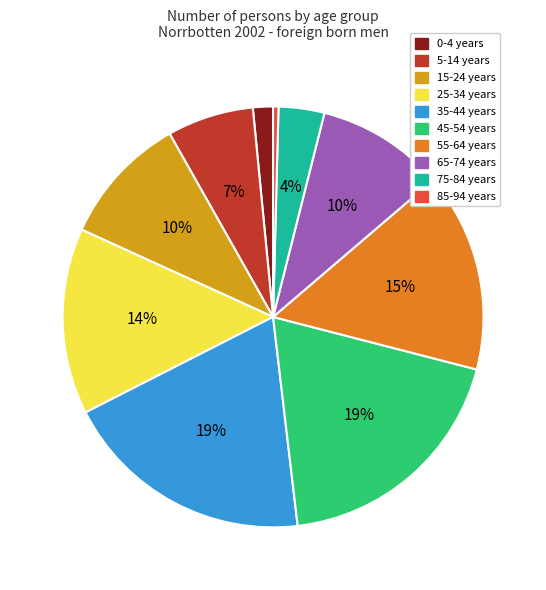

True or false: 75-84 years accounts for 4% of the total.

True